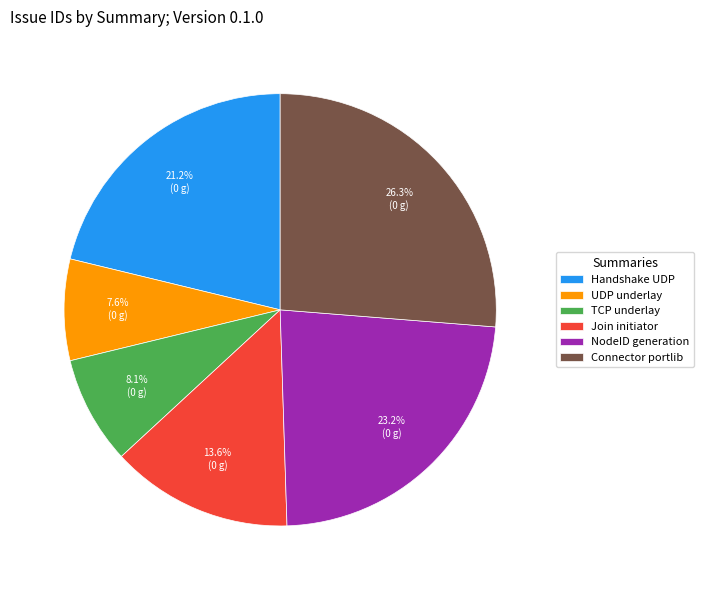

Does any single category account for the majority?

No